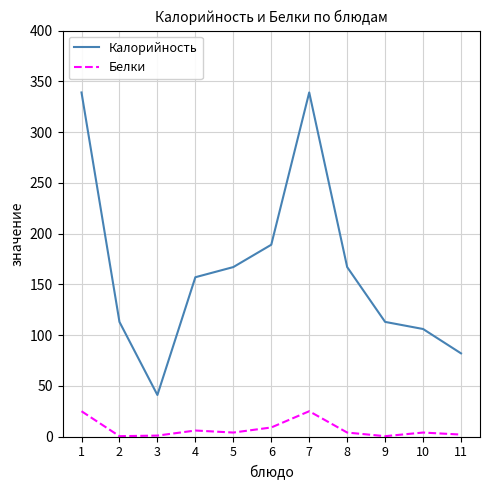

True or false: Белки and Калорийность intersect in this chart.

False